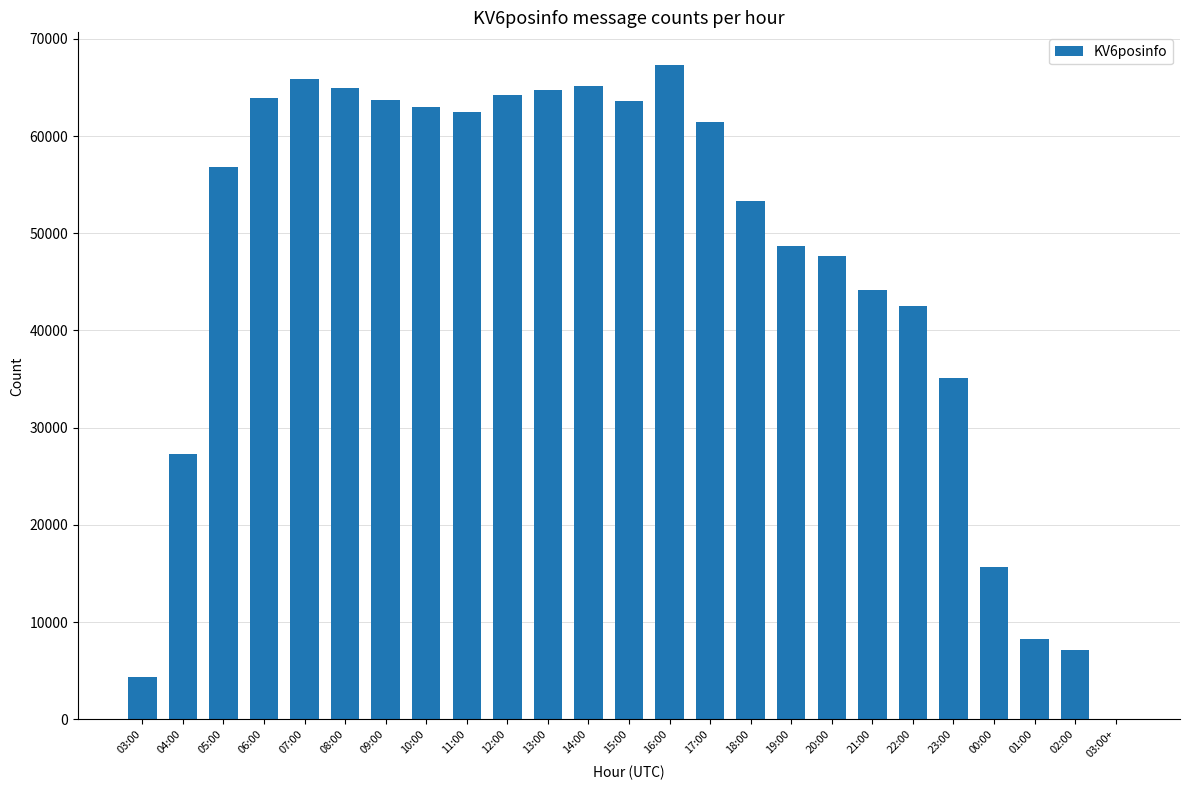

The value at 02:00 is 4750. True or false?

False